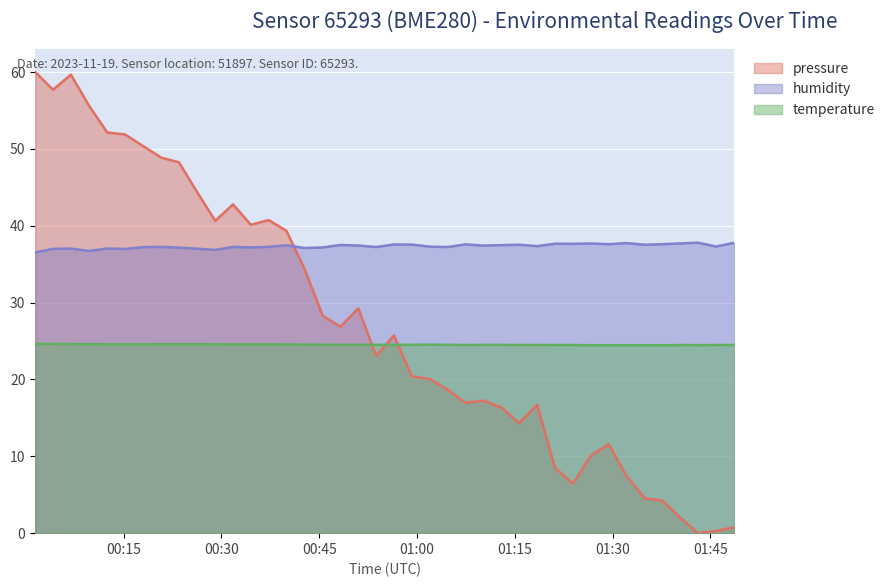

Rank the categories by humidity value from lowest to highest.

2023-11-19T00:01:26, 2023-11-19T00:09:43, 2023-11-19T00:29:03, 2023-11-19T00:15:13, 2023-11-19T00:04:10, 2023-11-19T00:26:13, 2023-11-19T00:06:54, 2023-11-19T00:12:29, 2023-11-19T00:42:45, 2023-11-19T00:23:29, 2023-11-19T00:34:31, 2023-11-19T00:45:32, 2023-11-19T00:17:58, 2023-11-19T00:53:44, 2023-11-19T01:04:44, 2023-11-19T00:20:45, 2023-11-19T00:31:47, 2023-11-19T00:37:15, 2023-11-19T01:01:58, 2023-11-19T01:45:52, 2023-11-19T01:18:27, 2023-11-19T01:10:11, 2023-11-19T00:51:00, 2023-11-19T00:39:59, 2023-11-19T01:12:56, 2023-11-19T00:48:16, 2023-11-19T01:15:40, 2023-11-19T01:34:56, 2023-11-19T00:59:12, 2023-11-19T00:56:28, 2023-11-19T01:07:28, 2023-11-19T01:29:25, 2023-11-19T01:37:40, 2023-11-19T01:23:56, 2023-11-19T01:21:11, 2023-11-19T01:26:40, 2023-11-19T01:40:23, 2023-11-19T01:32:09, 2023-11-19T01:48:41, 2023-11-19T01:43:07